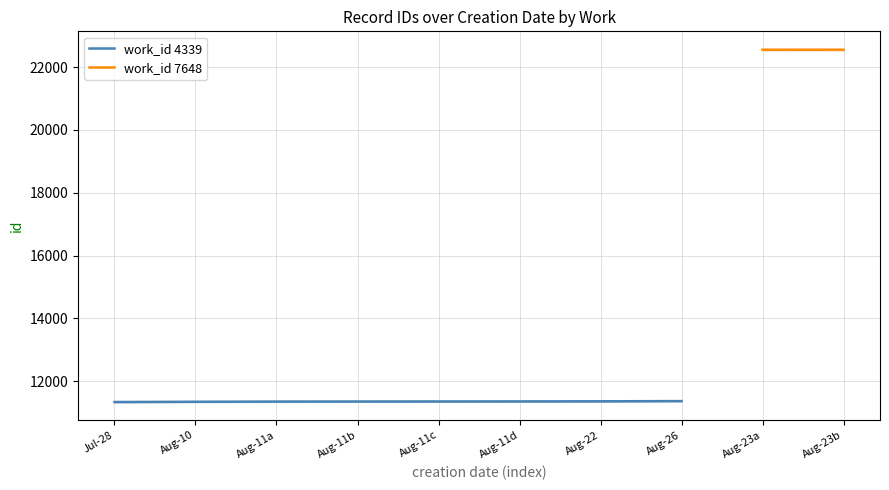

The value of work_id 4339 at Jul-28 is 11341. True or false?

True